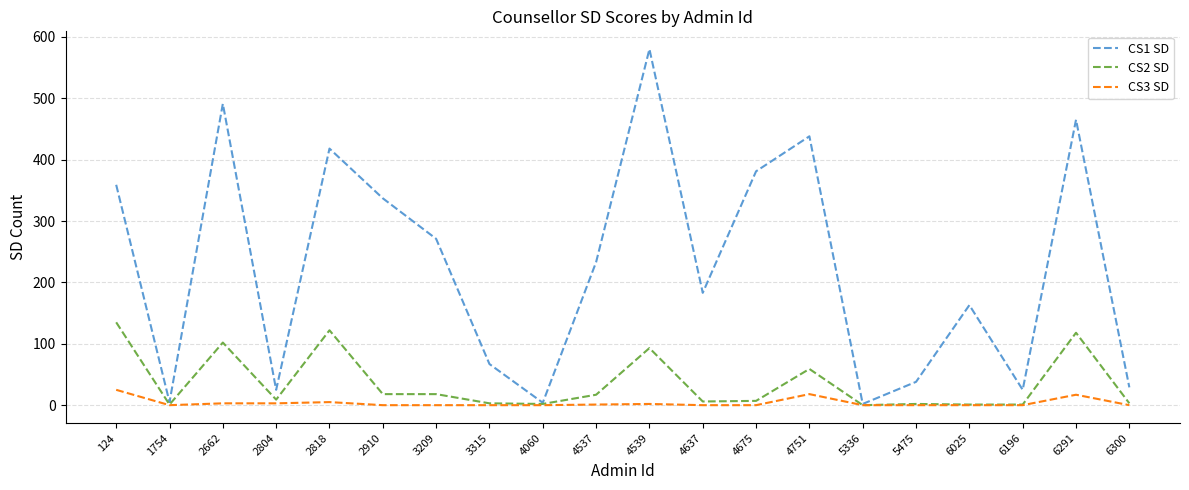

Which series has the largest total across all categories?

CS1 SD